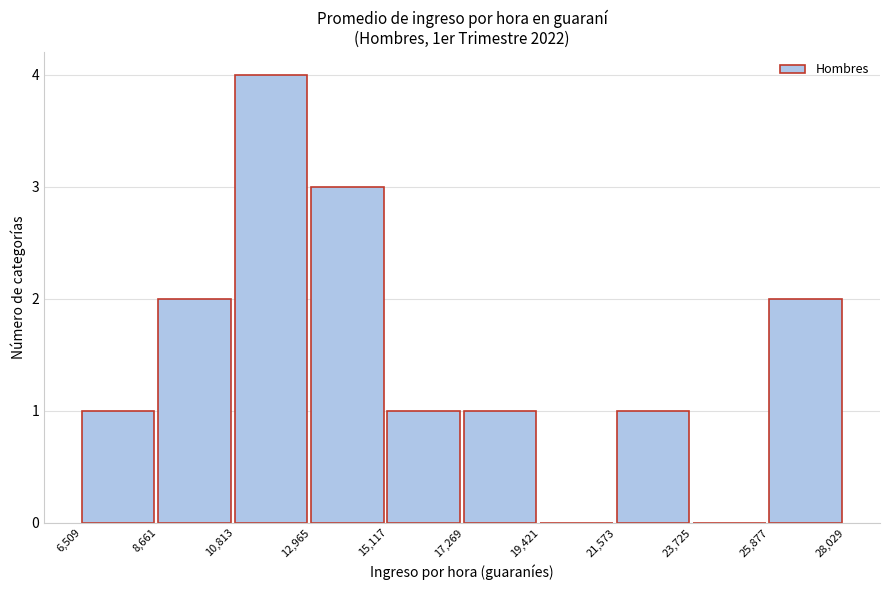

Reading left to right, list every bar in this chart as the range it spans on the x-axis followed by its height. The values are not printed on the chart, so give them approximately, as read against the axis.

6,509 to 8,661: 1
8,661 to 10,813: 2
10,813 to 12,965: 4
12,965 to 15,117: 3
15,117 to 17,269: 1
17,269 to 19,421: 1
19,421 to 21,573: 0
21,573 to 23,725: 1
23,725 to 25,877: 0
25,877 to 28,029: 2